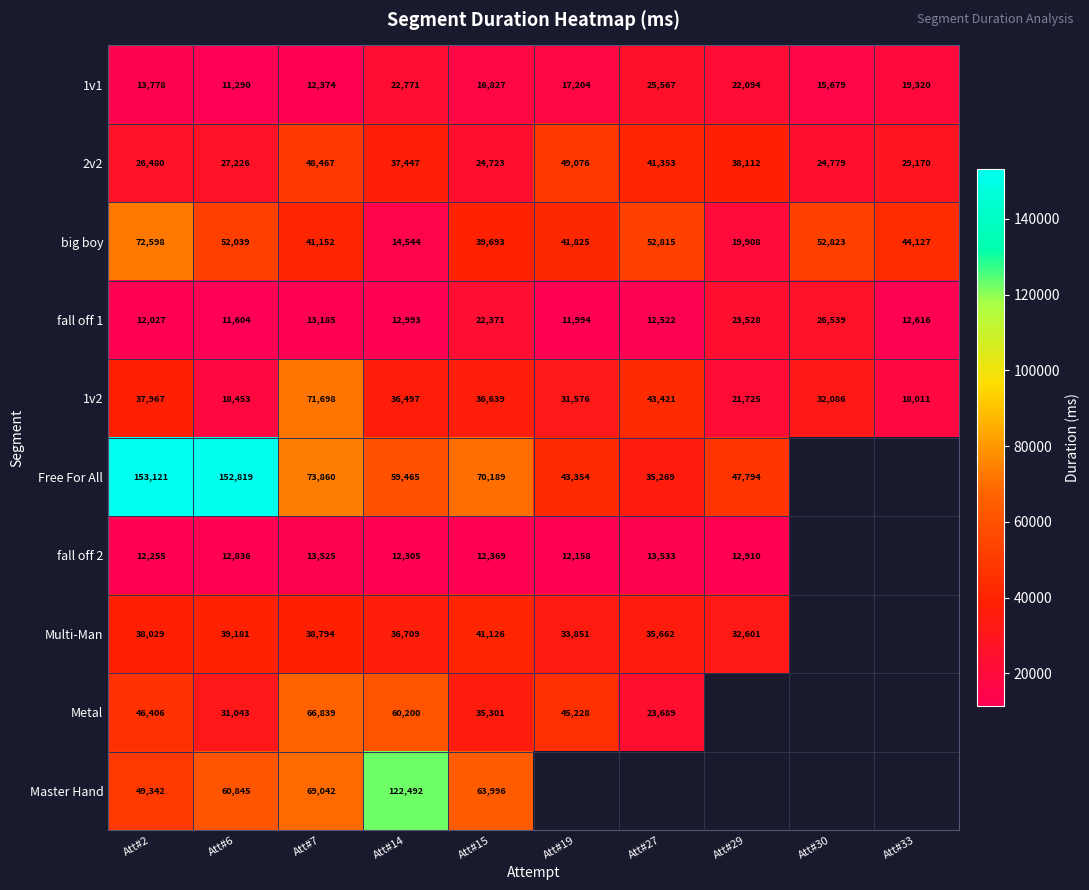

Where is 2v2 nearest to the value 36899?

Att#14